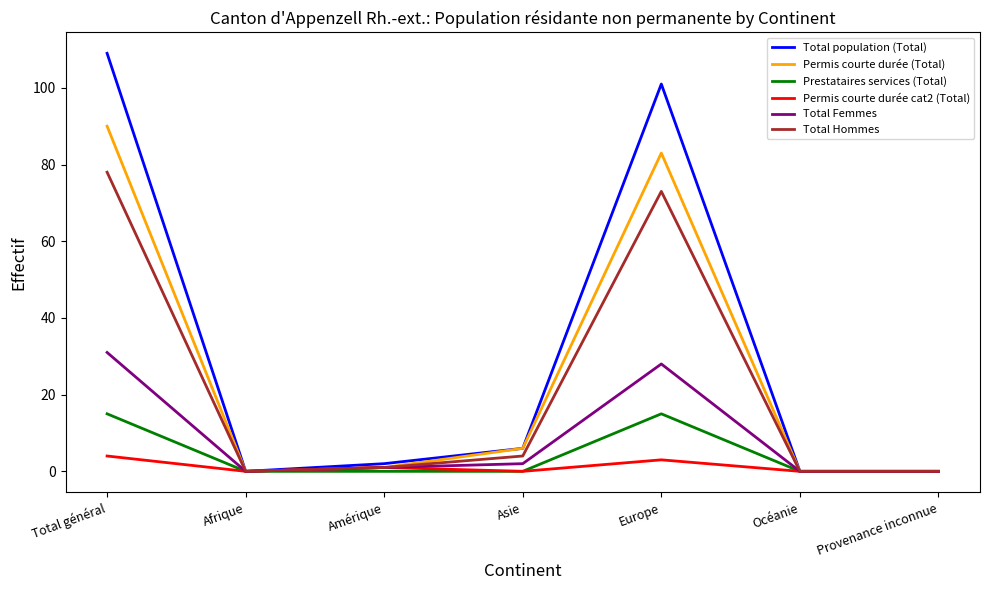

Rank the series by their maximum value, from lowest to highest.

Permis courte durée cat2 (Total), Prestataires services (Total), Total Femmes, Total Hommes, Permis courte durée (Total), Total population (Total)